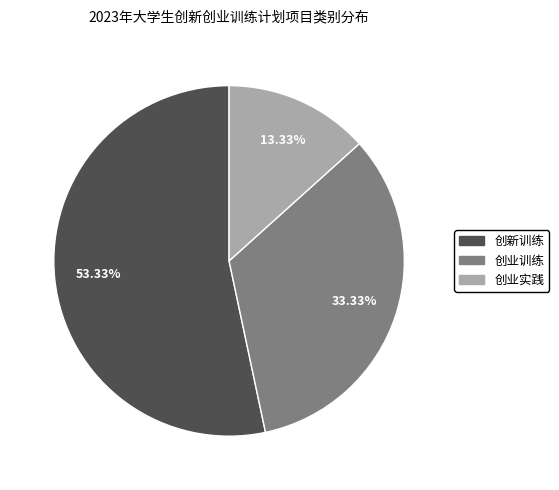

What percentage is NOT represented by 创业训练?

66.7%